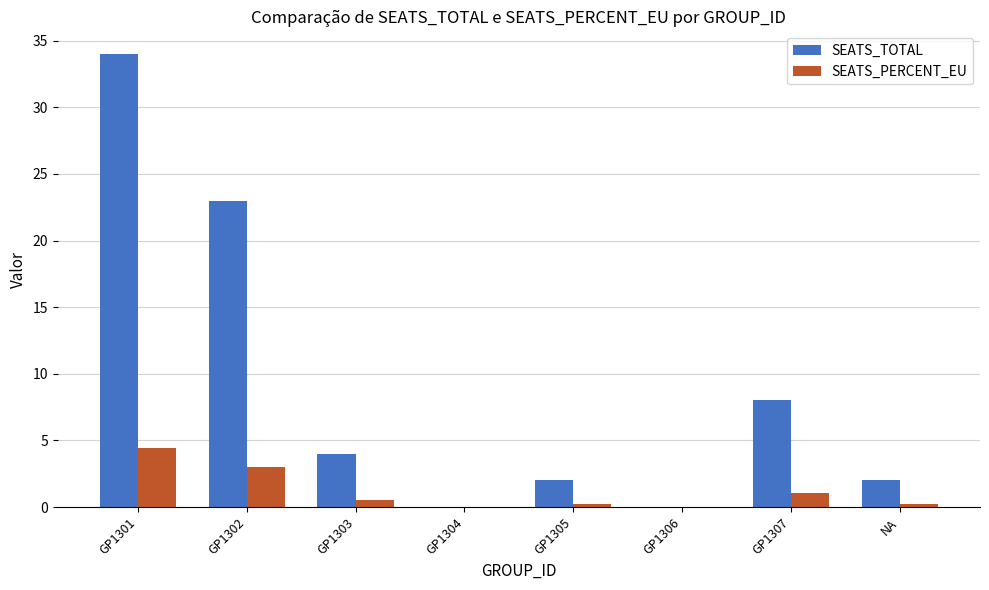

What is the sum of all SEATS_PERCENT_EU values?

9.6